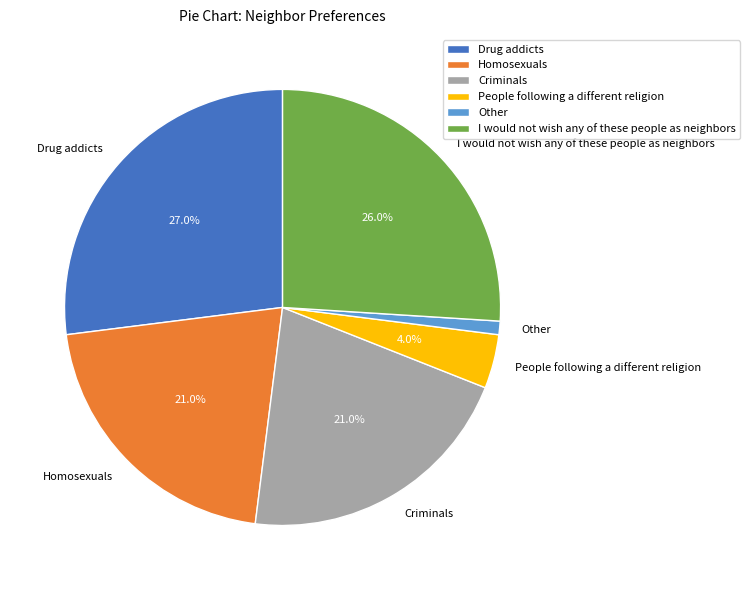

How many slices are in this pie chart?

6